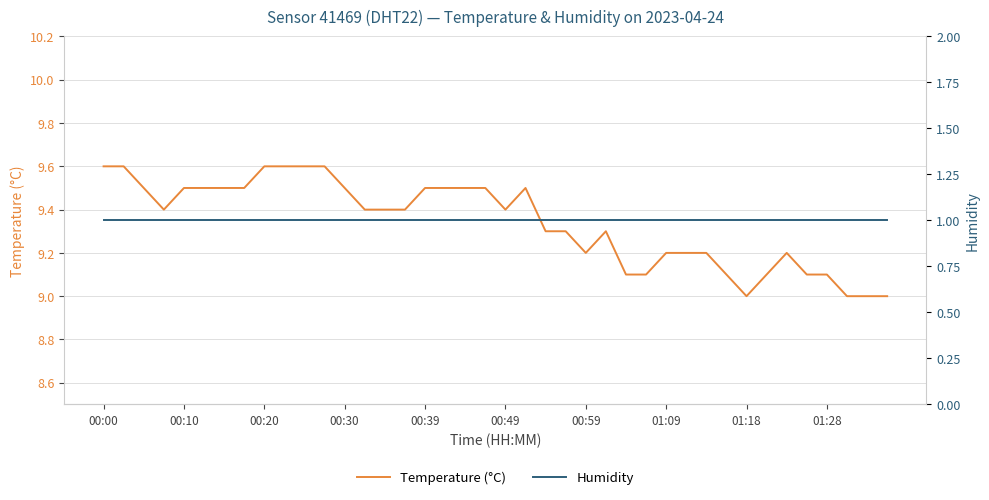

True or false: Humidity has more than 1 points higher than both neighbors.

False